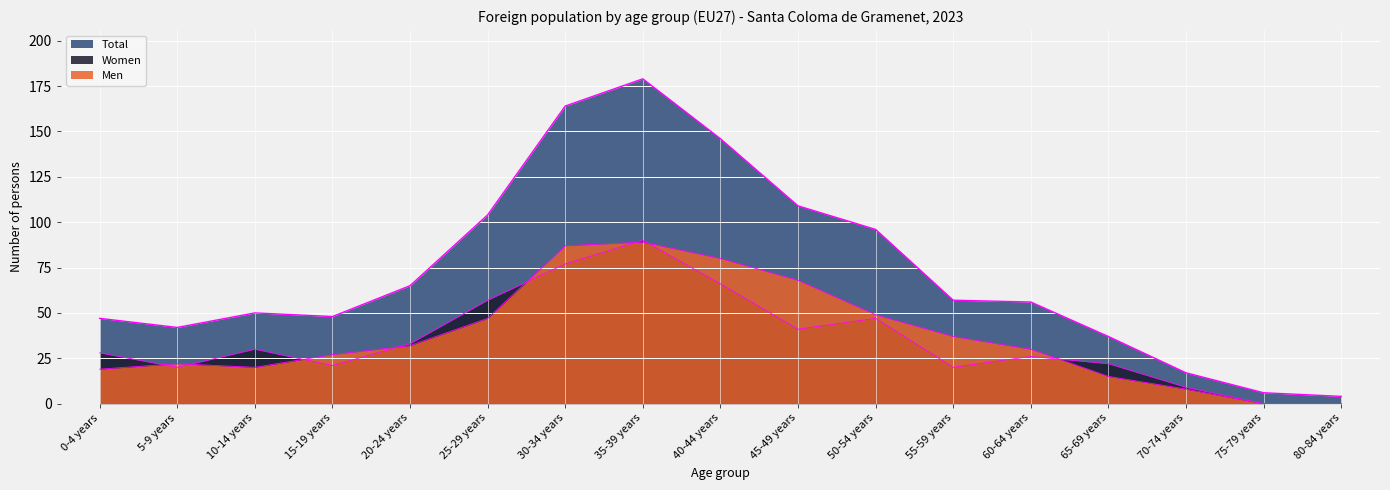

What is the spread (max minus min) of values at 10-14 years?

30